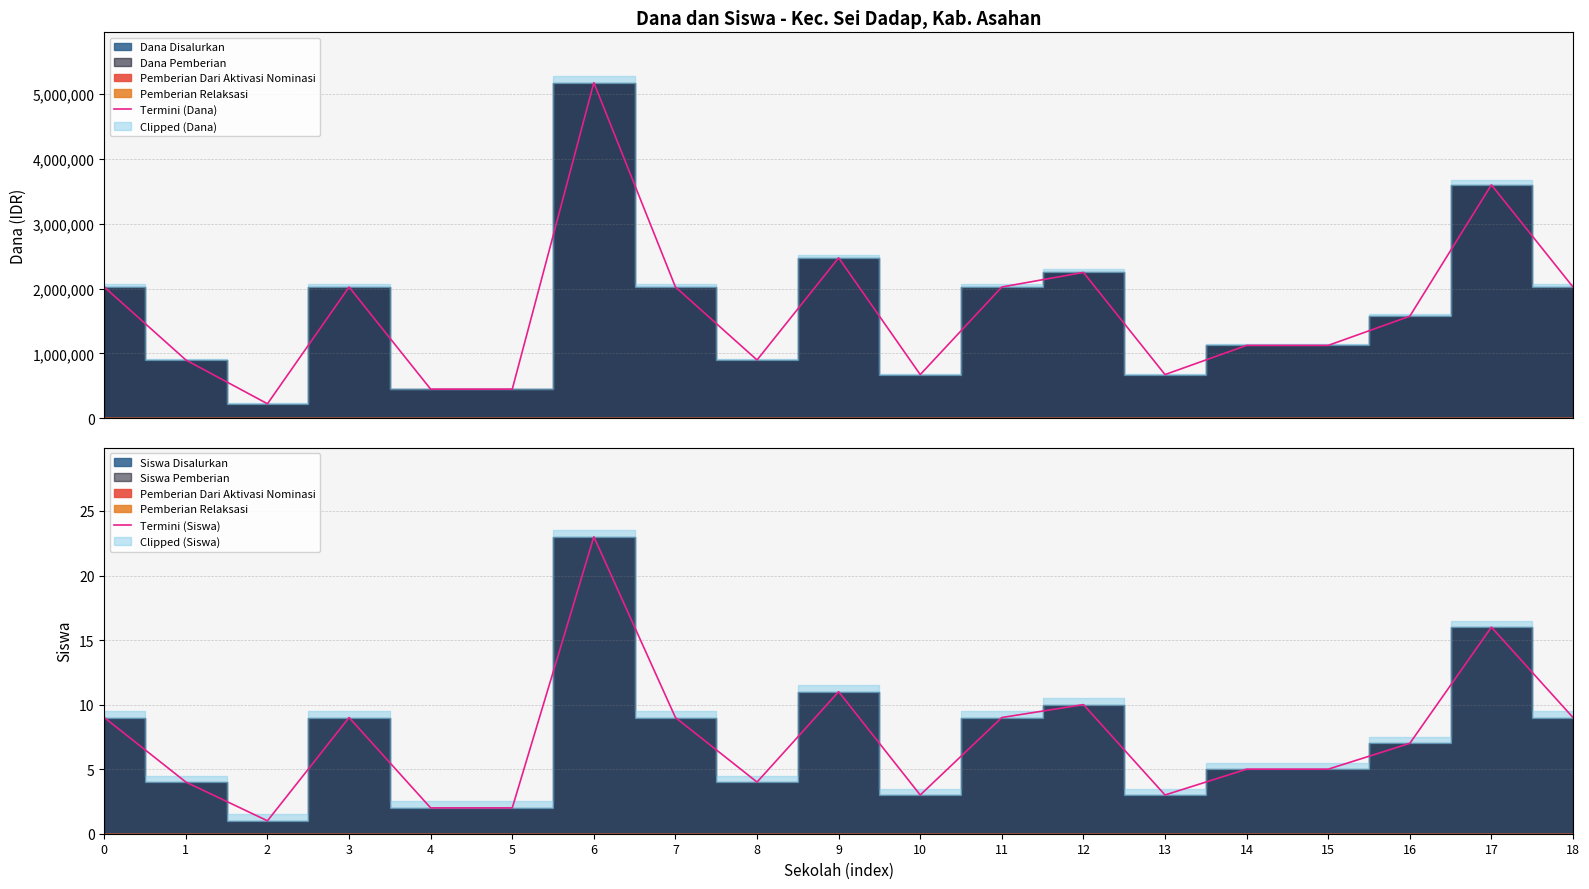

List the series in order of their overall mean, highest first.

Termini (Dana), Termini (Siswa)